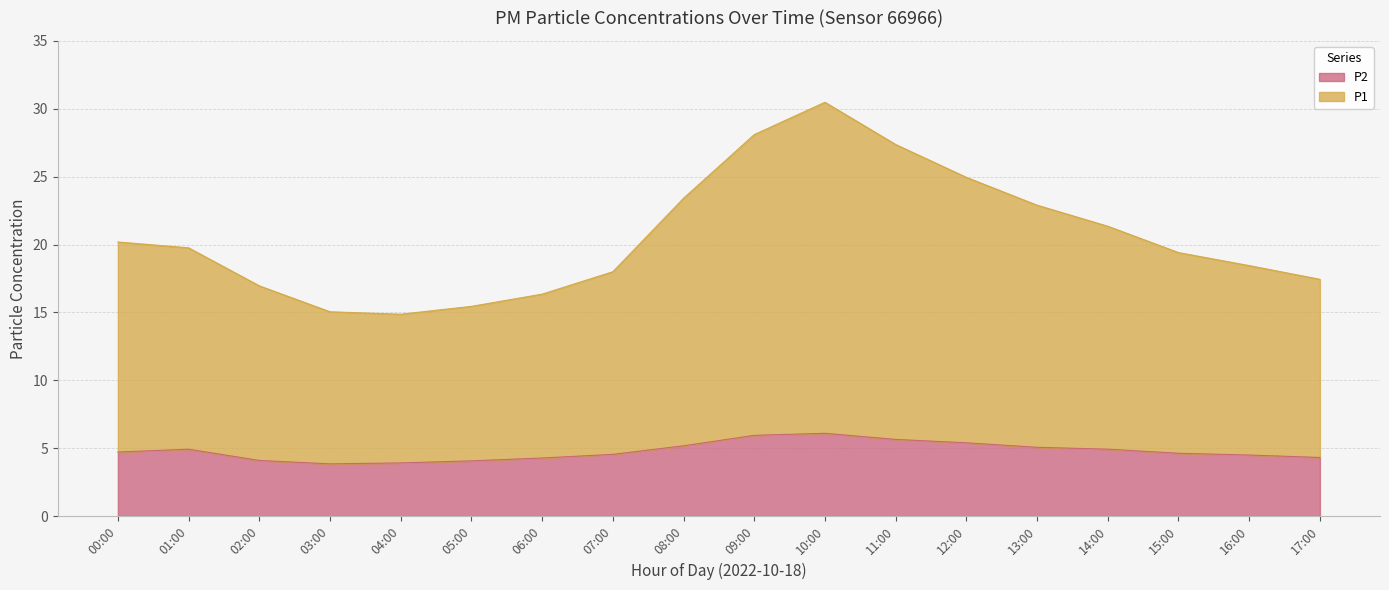

At which category does P1 reach its first local valley?

04:00